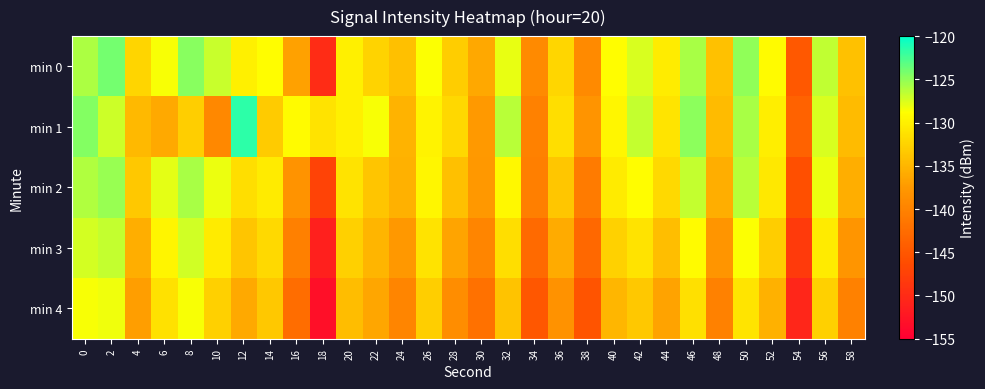

Reading left to right, list all the values displayed in this chart.

min 0: 0=-125.9	2=-124.1	4=-132.3	6=-128.6	8=-124.7	10=-126.9	12=-130.0	14=-128.9	16=-136.8	18=-149.9	20=-130.1	22=-132.6	24=-134.2	26=-128.7	28=-133.1	30=-136.2	32=-128.0	34=-139.1	36=-132.2	38=-139.2	40=-129.0	42=-127.4	44=-130.3	46=-125.8	48=-134.0	50=-125.1	52=-129.1	54=-144.8	56=-126.7	58=-134.0
min 1: 0=-124.5	2=-127.1	4=-134.8	6=-136.0	8=-132.9	10=-139.3	12=-121.6	14=-133.2	16=-129.1	18=-131.1	20=-130.0	22=-128.5	24=-135.2	26=-129.8	28=-132.1	30=-137.4	32=-126.3	34=-140.1	36=-131.5	38=-138.0	40=-129.5	42=-126.8	44=-131.0	46=-124.9	48=-134.5	50=-125.8	52=-130.2	54=-143.7	56=-127.4	58=-134.6
min 2: 0=-126.1	2=-125.3	4=-133.4	6=-127.9	8=-125.8	10=-128.2	12=-131.5	14=-130.4	16=-138.1	18=-147.3	20=-131.2	22=-133.8	24=-135.4	26=-129.5	28=-134.2	30=-137.6	32=-129.3	34=-140.5	36=-133.6	38=-140.8	40=-130.4	42=-128.9	44=-132.0	46=-126.8	48=-135.6	50=-126.4	52=-130.8	54=-145.9	56=-128.2	58=-135.7
min 3: 0=-127.3	2=-126.8	4=-135.7	6=-129.6	8=-127.2	10=-130.5	12=-133.8	14=-131.9	16=-140.3	18=-151.2	20=-132.8	22=-135.1	24=-137.6	26=-131.2	28=-136.5	30=-139.8	32=-131.6	34=-142.7	36=-135.9	38=-143.1	40=-132.7	42=-131.2	44=-134.3	46=-129.1	48=-137.9	50=-128.7	52=-133.1	54=-148.2	56=-130.5	58=-137.9
min 4: 0=-128.5	2=-128.3	4=-137.0	6=-131.3	8=-128.6	10=-132.8	12=-136.1	14=-133.4	16=-142.5	18=-153.1	20=-134.4	22=-136.4	24=-139.8	26=-132.9	28=-138.8	30=-142.0	32=-133.9	34=-144.9	36=-138.2	38=-145.4	40=-135.0	42=-133.5	44=-136.6	46=-131.4	48=-140.2	50=-131.0	52=-135.4	54=-150.5	56=-132.8	58=-140.1